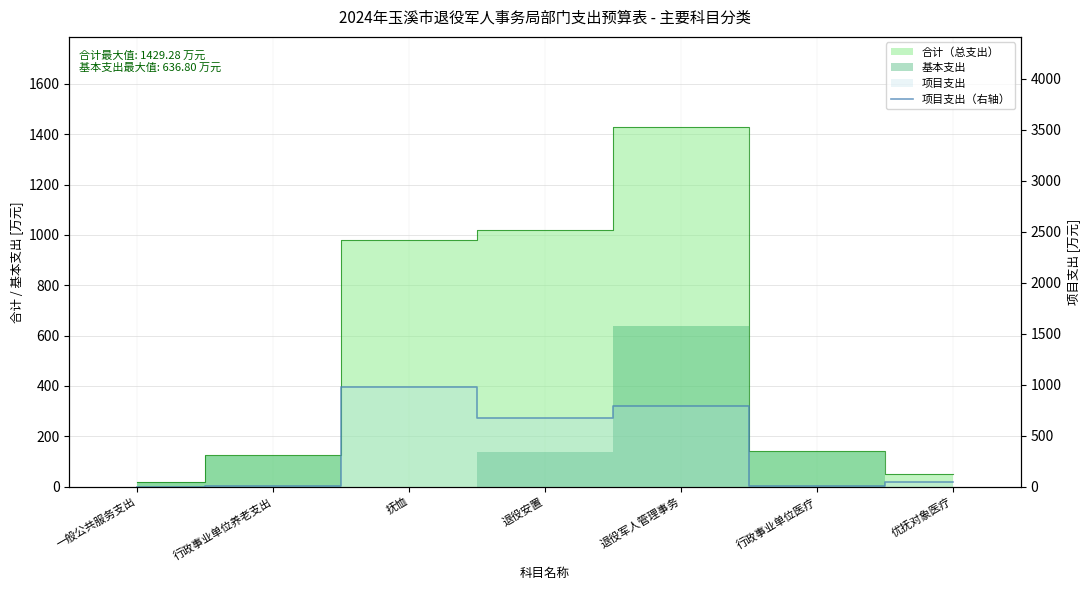

Between 退役安置 and 退役军人管理事务, which is larger?

退役军人管理事务